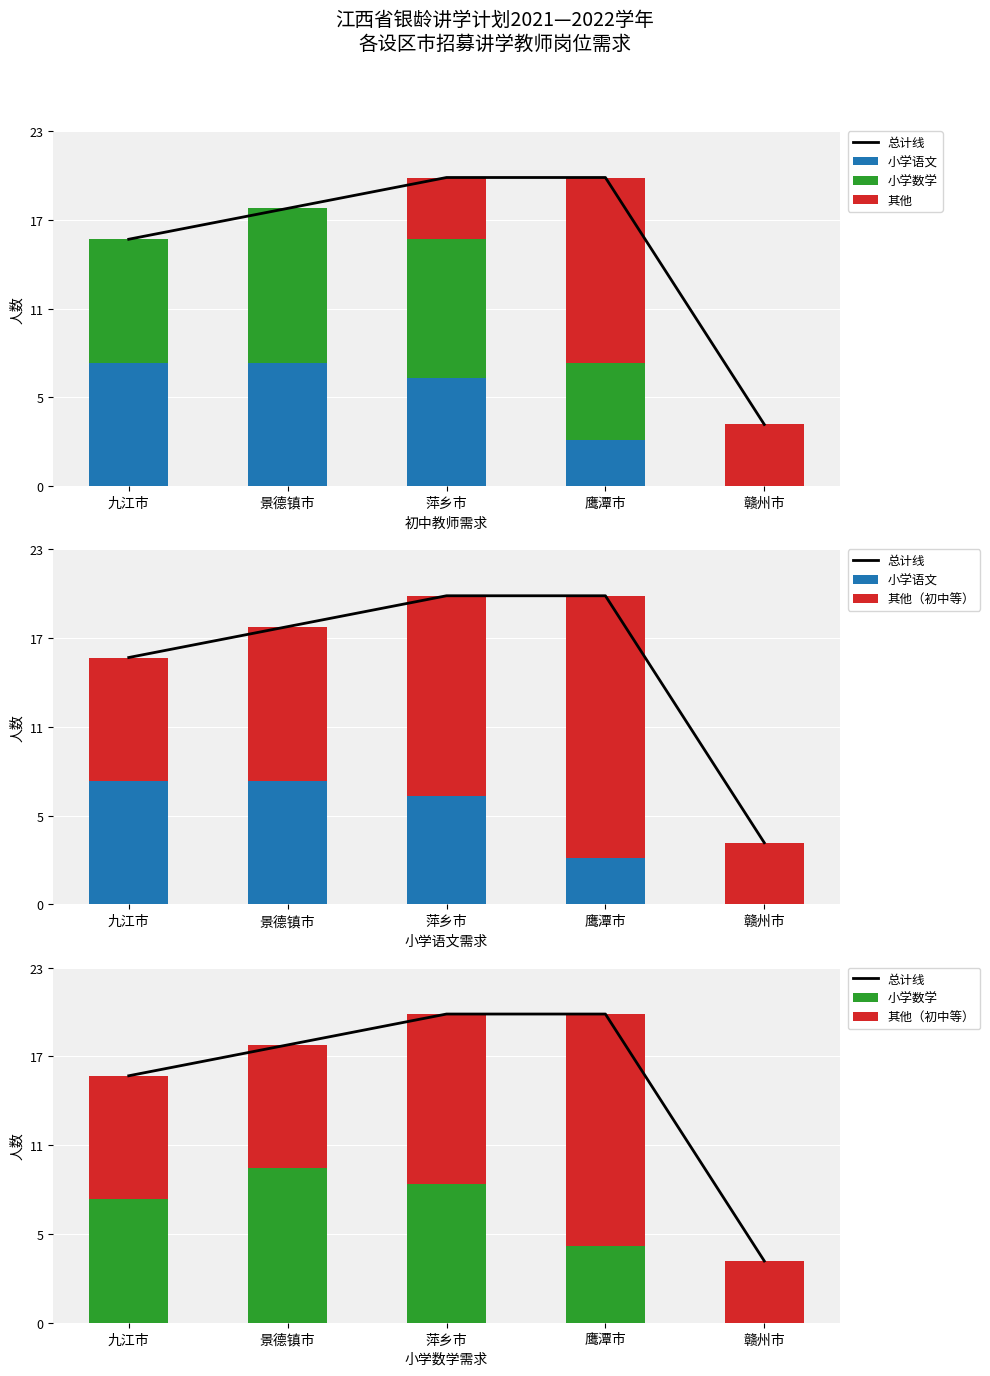

What is the difference between the maximum and minimum values in the 其他（初中等） series?

11